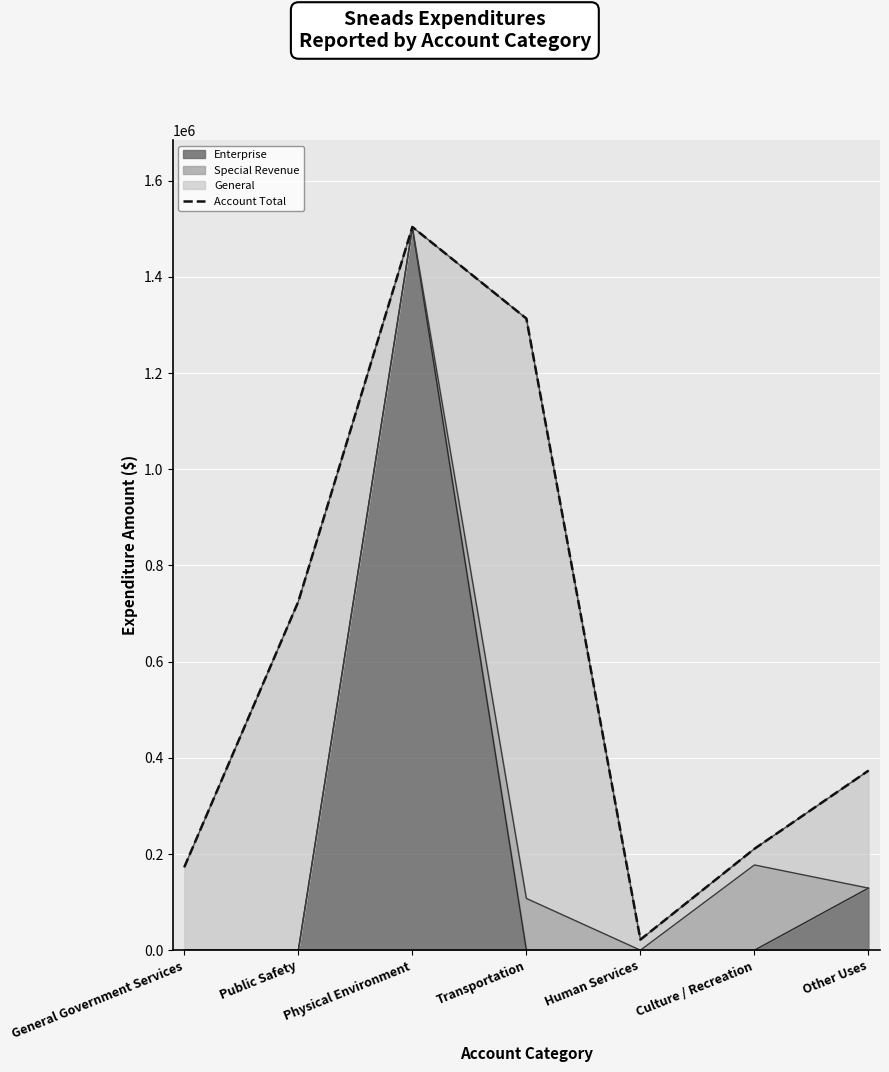

True or false: there are more than 2 points higher than both neighbors.

False